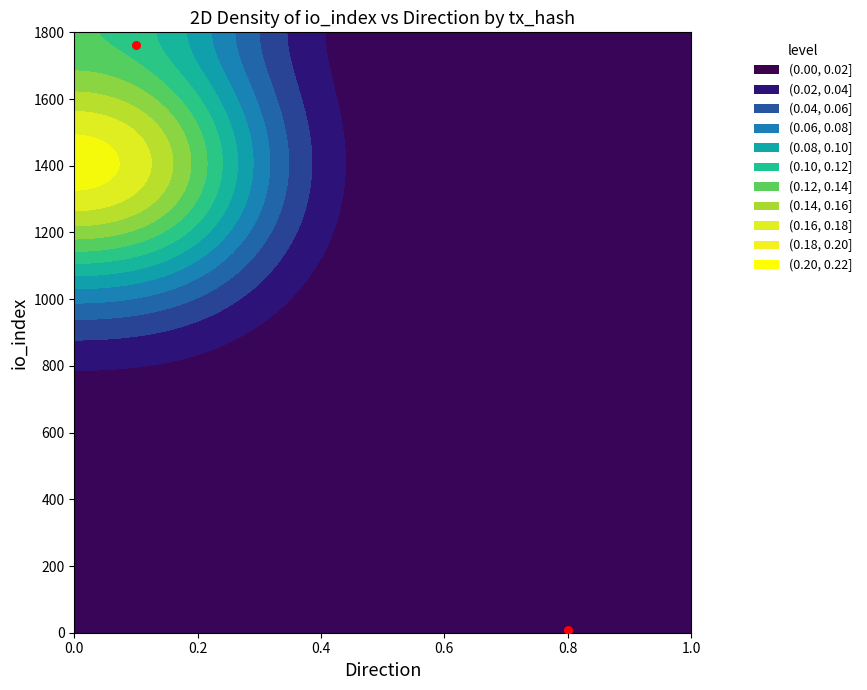

The value at 0.0 is 890. True or false?

False